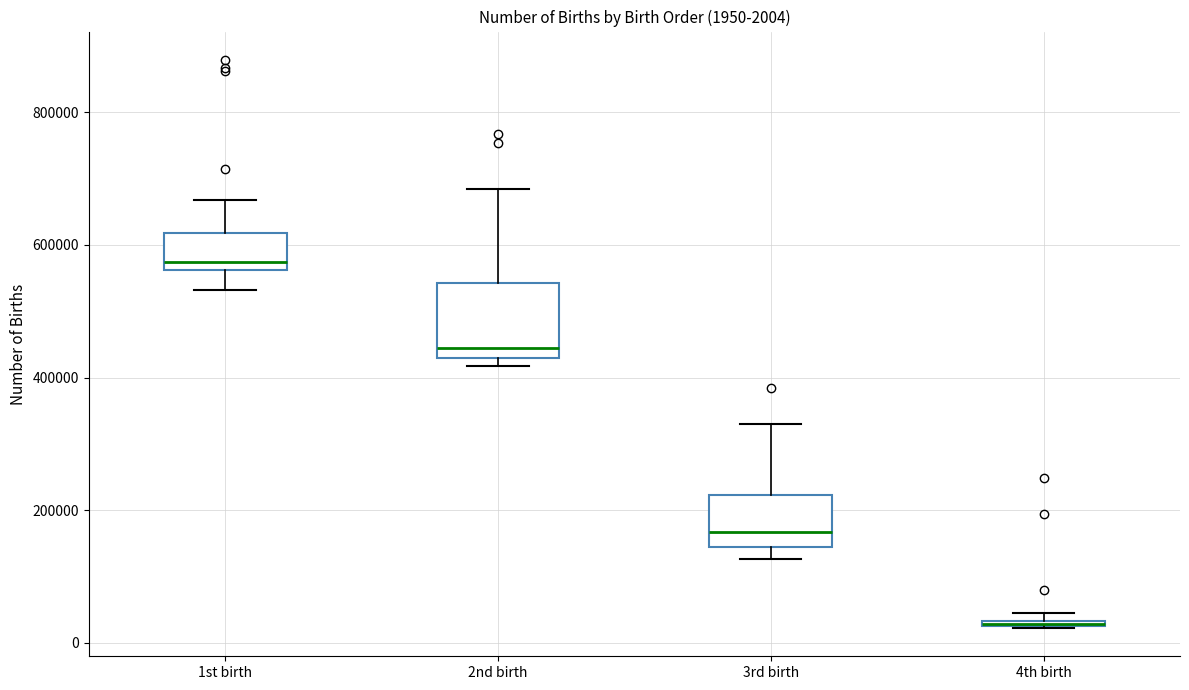

Comparing the boxes themselves (not the whiskers), which one is the tallest?

2nd birth